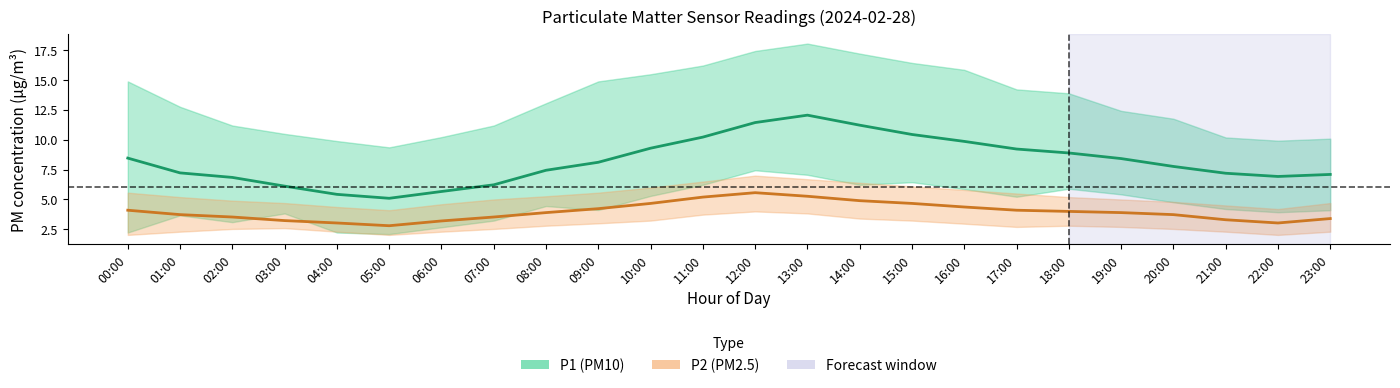

True or false: P2 and P1 cross at least once.

False